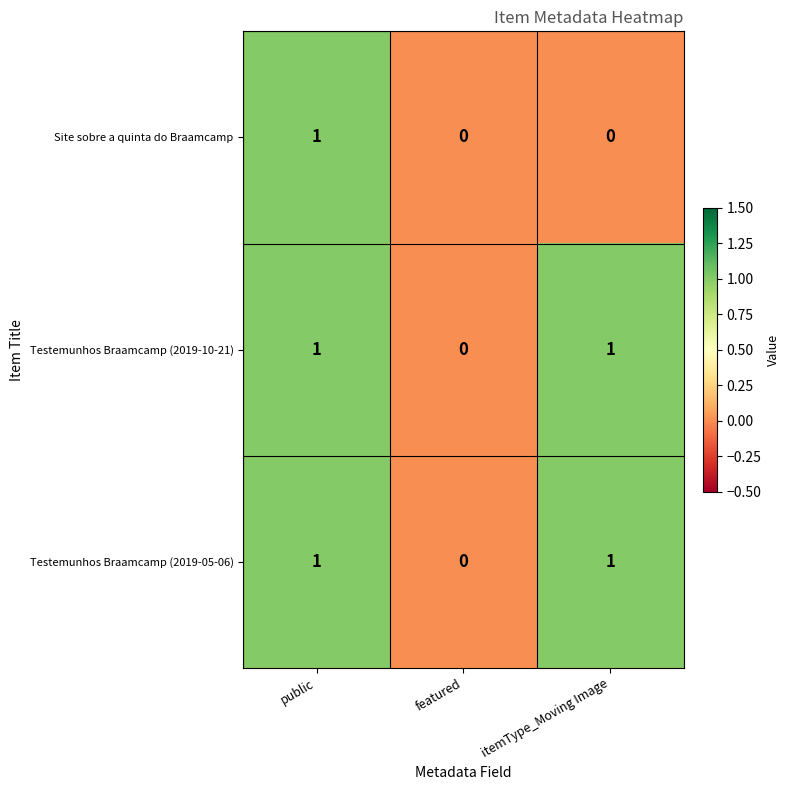

Which category has the highest value in the Site sobre a quinta do Braamcamp series?

public